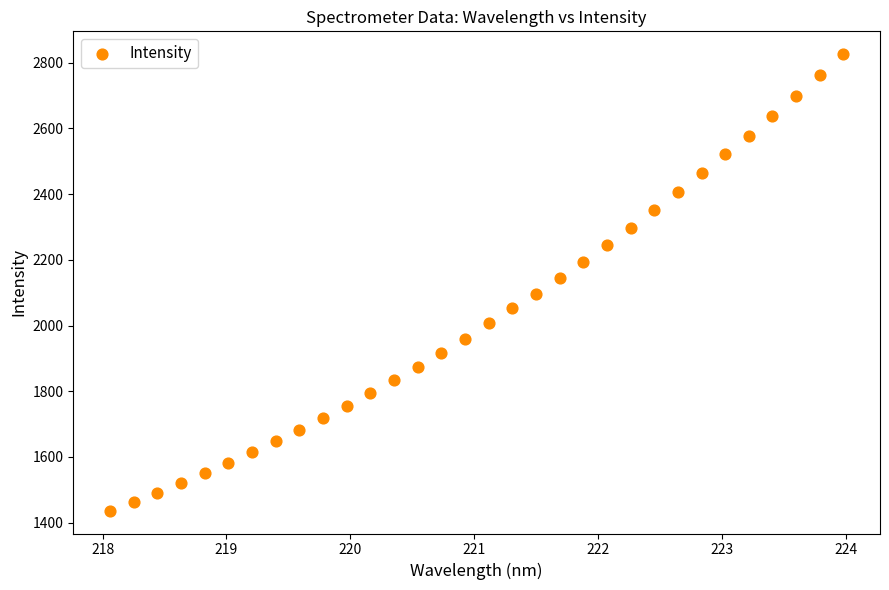

What is the range of Y values (max minus min)?

1389.6